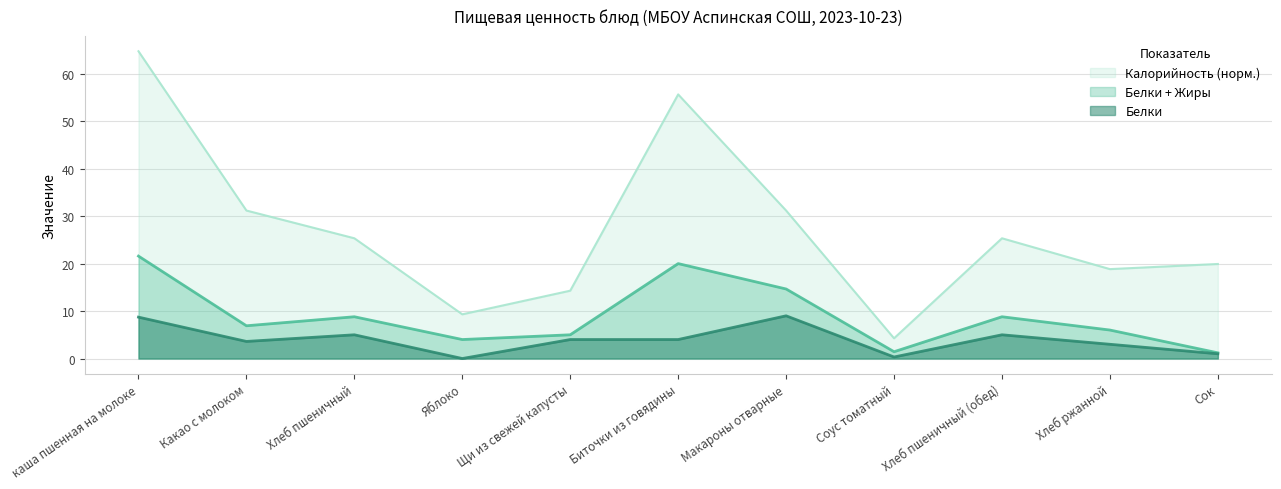

Rank the series by their maximum value, from lowest to highest.

Белки, Белки + Жиры, Калорийность (норм.)